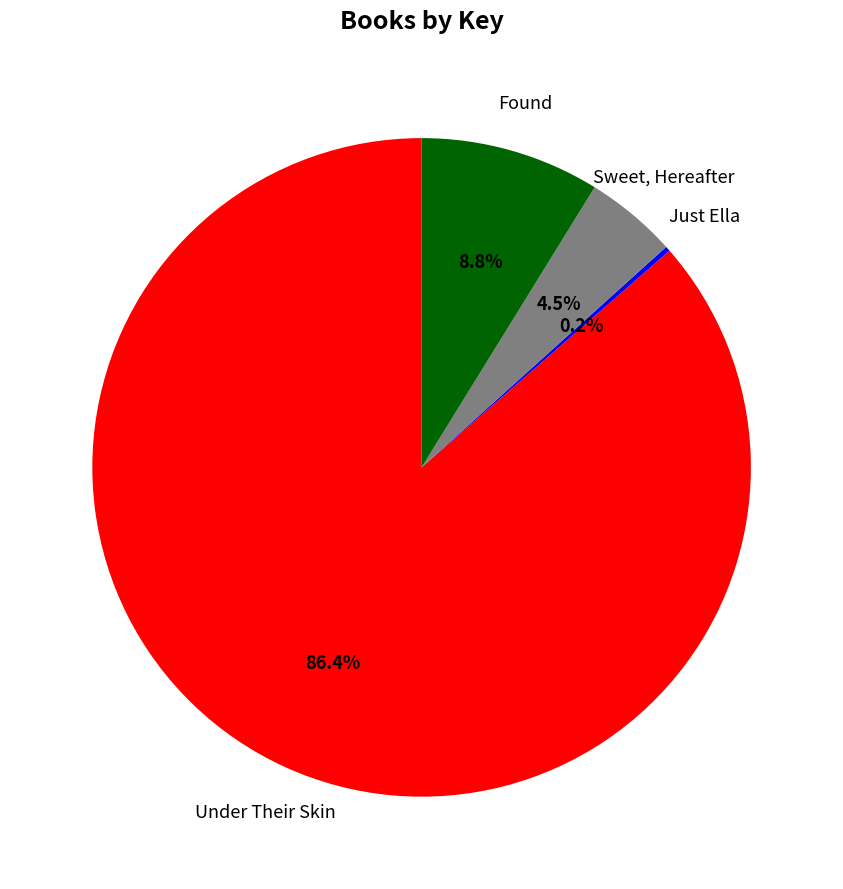

Does any single category account for the majority?

Yes